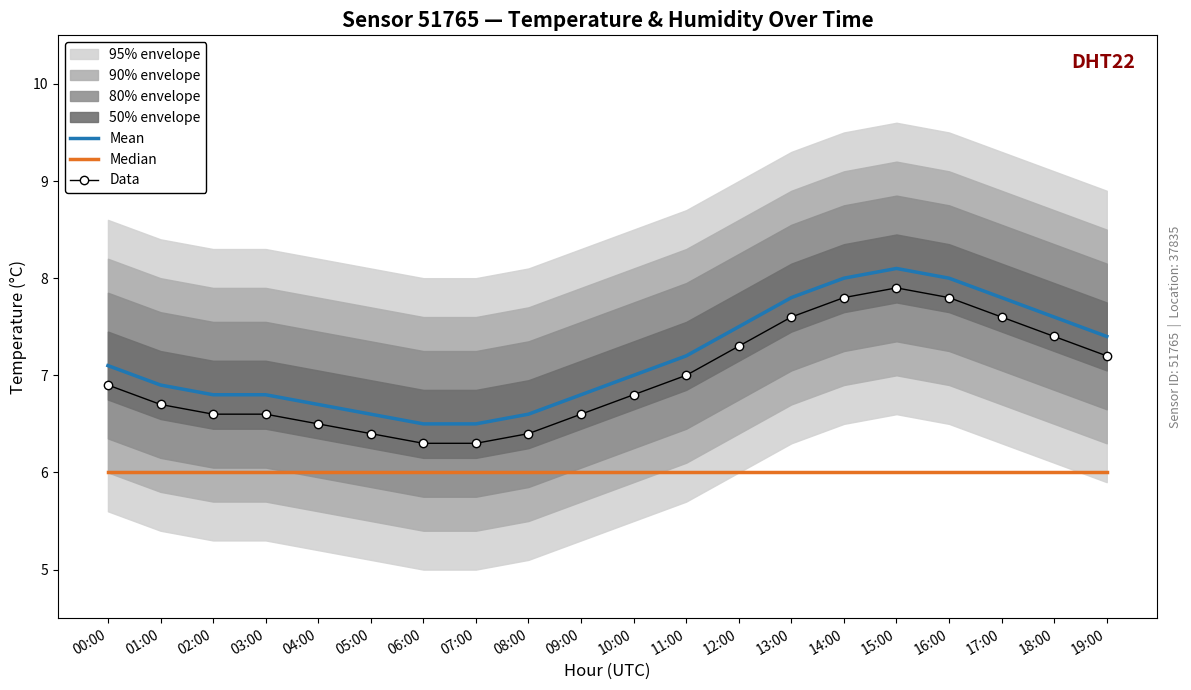

What is the difference between the maximum and minimum values in the Data series?

1.6